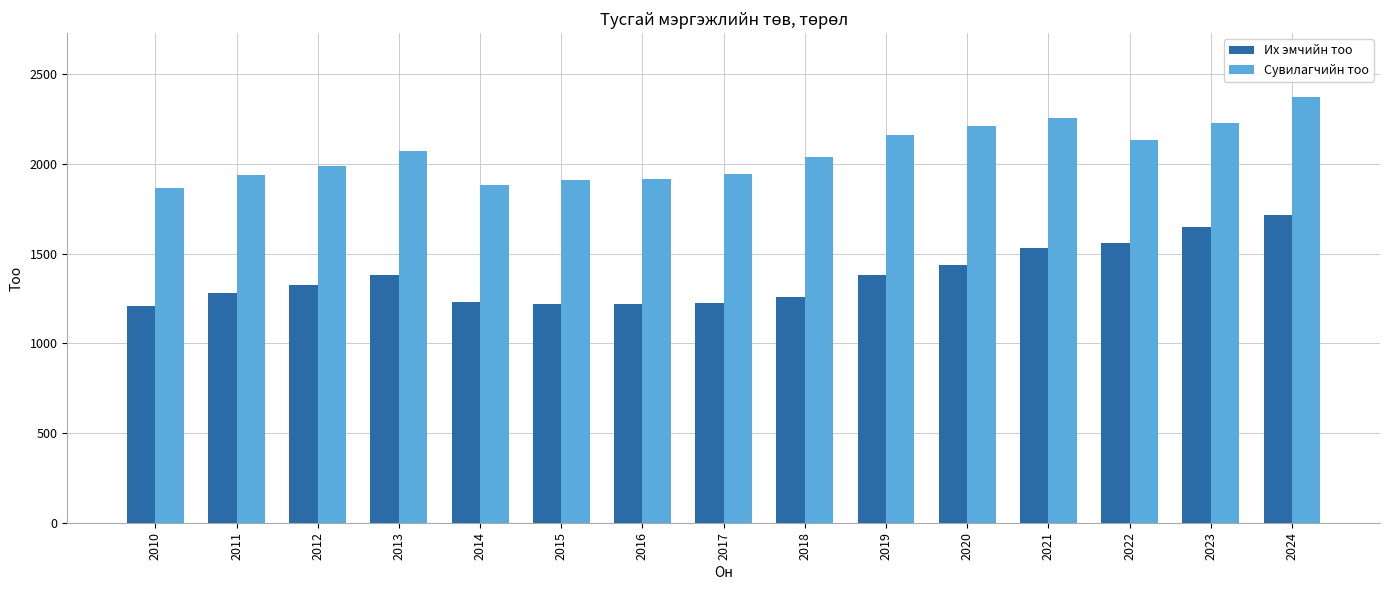

List the series in order of their peak value, highest first.

Сувилагчийн тоо, Их эмчийн тоо